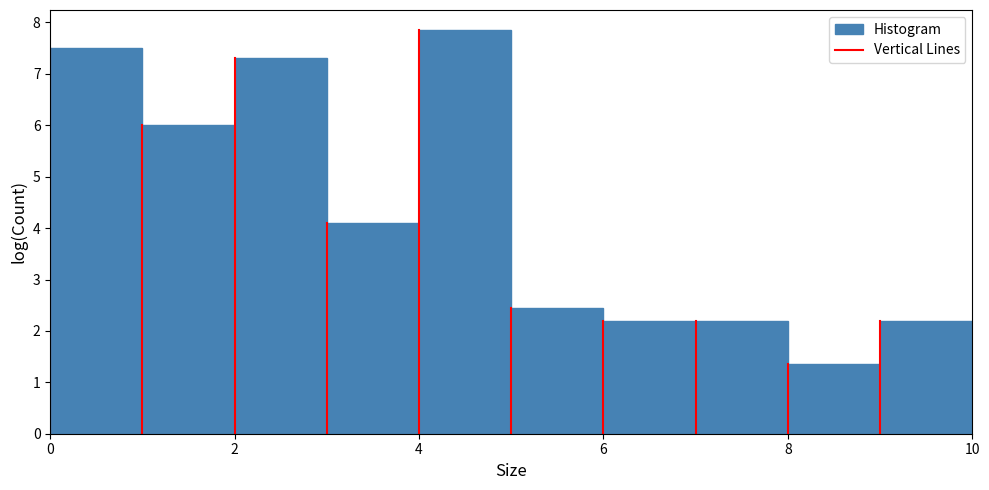

Reading left to right, list every bar in this chart as the range it spans on the x-axis followed by its height. The values are not printed on the chart, so give them approximately, as read against the axis.

0 to 1: 7.5
1 to 2: 6.0
2 to 3: 7.3
3 to 4: 4.1
4 to 5: 7.9
5 to 6: 2.5
6 to 7: 2.2
7 to 8: 2.2
8 to 9: 1.4
9 to 10: 2.2